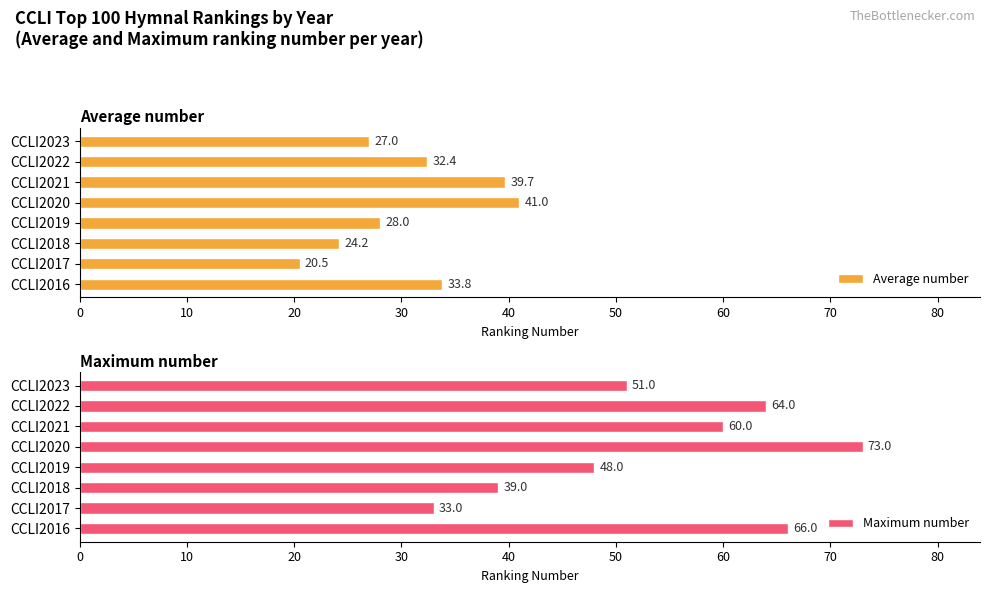

Count the number of categories in the chart.

8